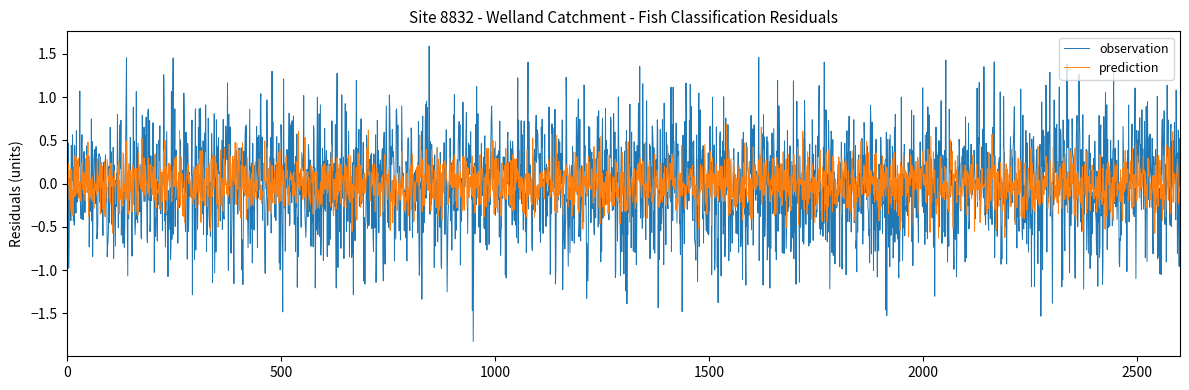

What is the greatest value displayed?

1.6